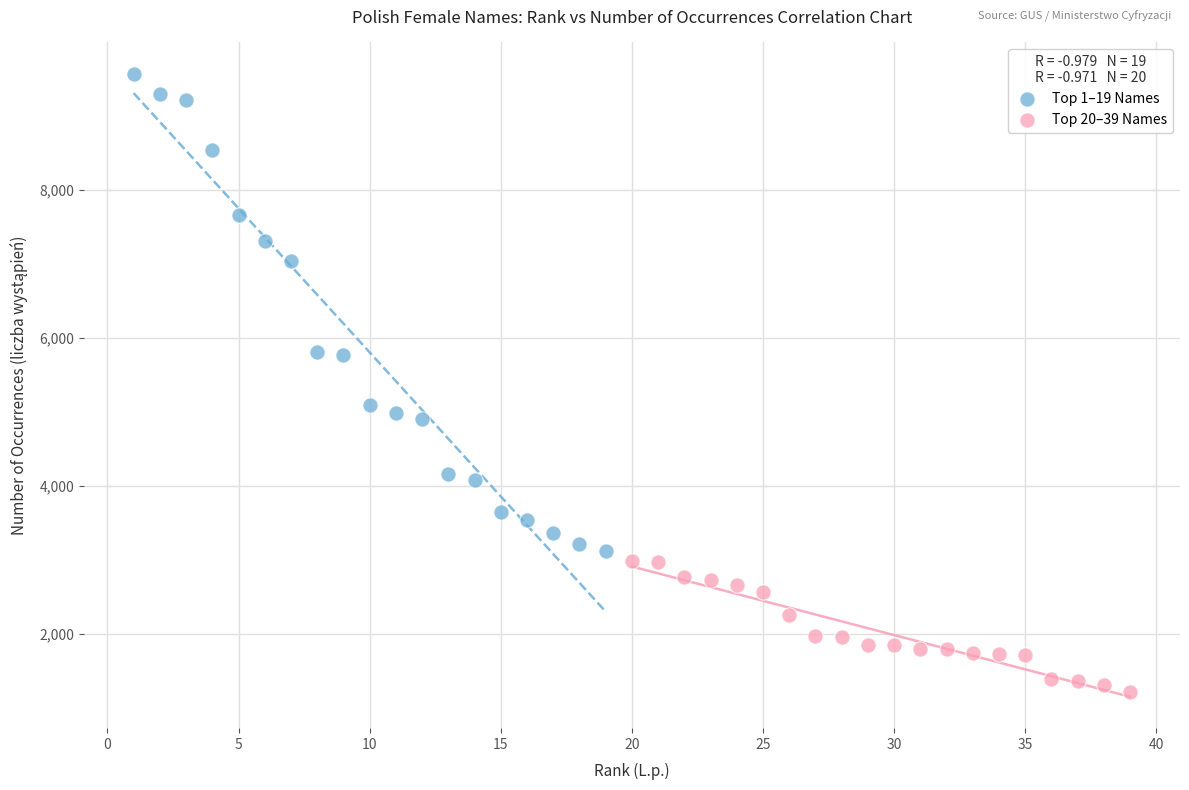

Which series reaches the maximum Y coordinate?

Top 1–19 Names